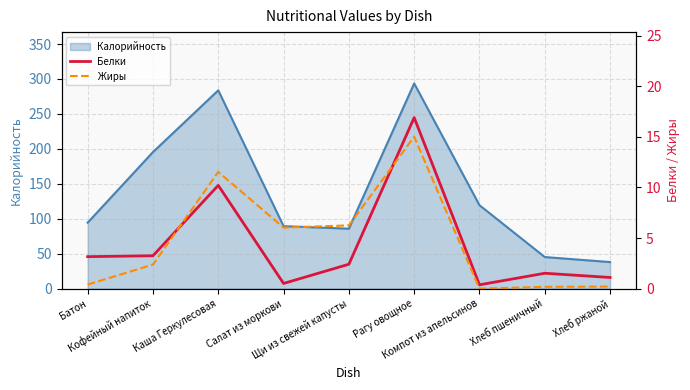

True or false: Жиры and Белки cross at least once.

True